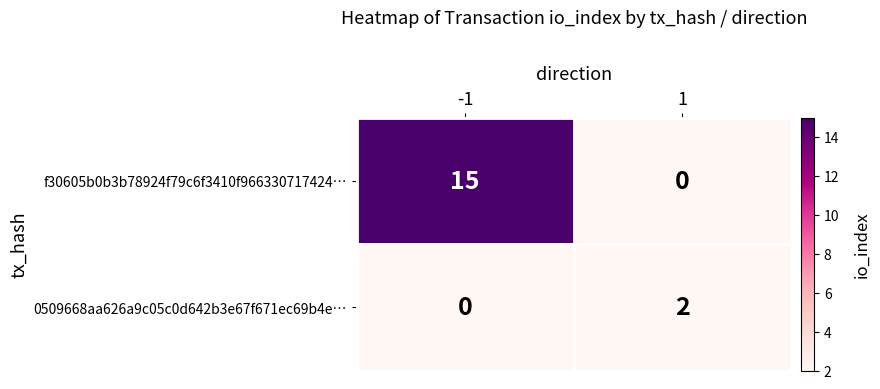

What is the sum of the f30605b0b3b78924f79c6f3410f966330717424… values at -1 and 1?

15